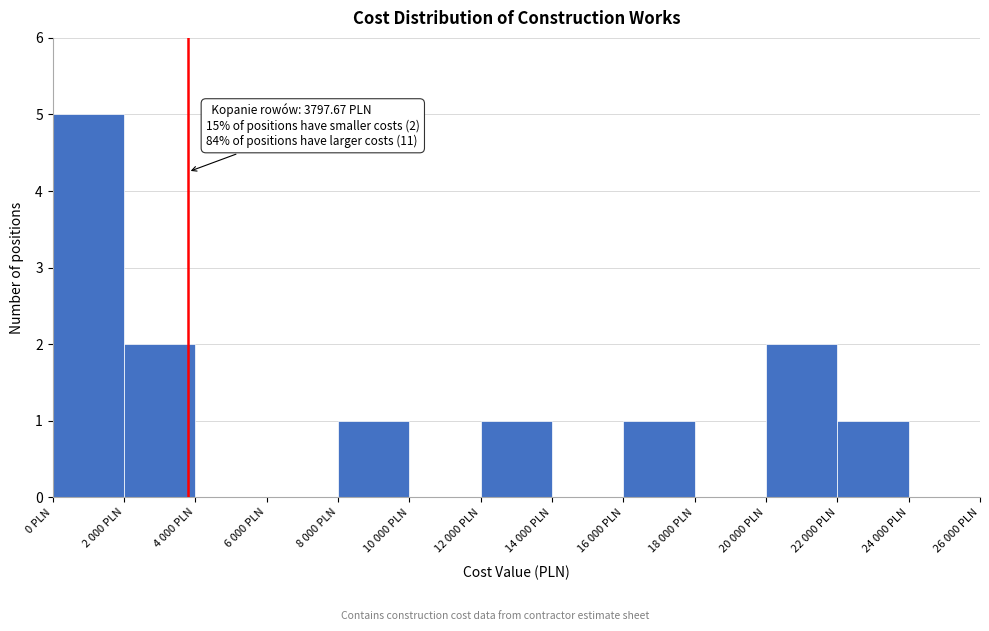

Reading left to right, extract all data points from this chart.

0 PLN=5	2 000 PLN=2	4 000 PLN=0	6 000 PLN=0	8 000 PLN=1	10 000 PLN=0	12 000 PLN=1	14 000 PLN=0	16 000 PLN=1	18 000 PLN=0	20 000 PLN=2	22 000 PLN=1	24 000 PLN=0